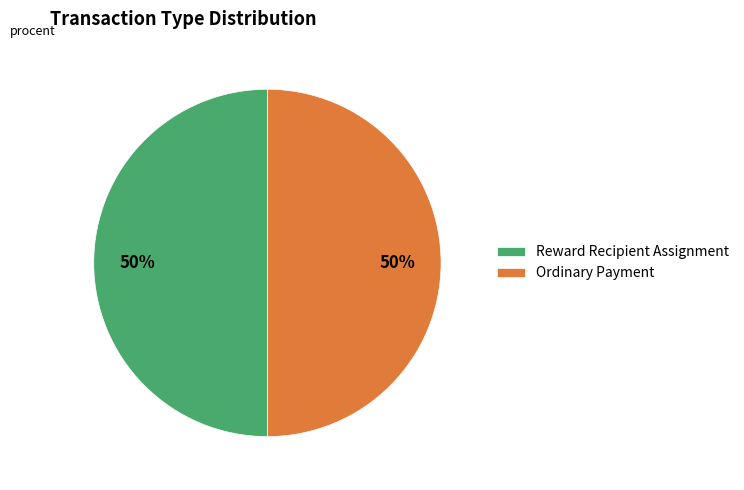

True or false: Ordinary Payment accounts for 50% of the total.

True